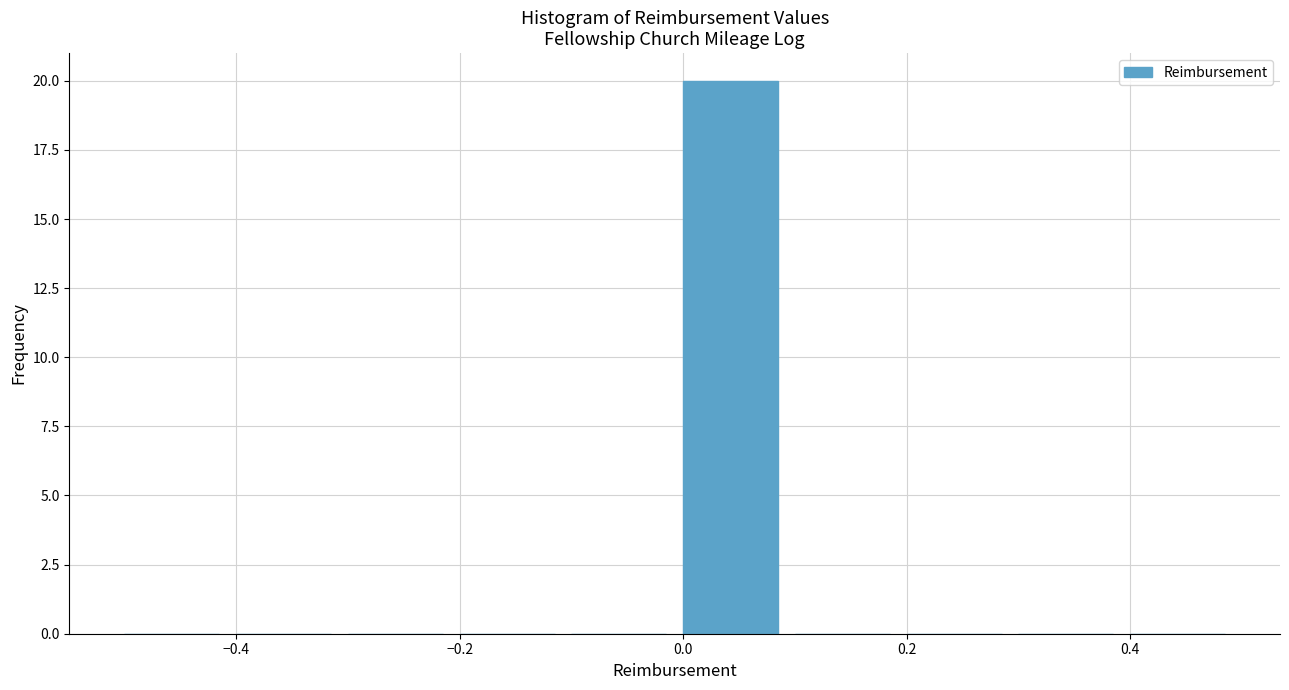

Reading left to right, transcribe this chart: for each bar, give the range it covers on the x-axis and its height. The values are not printed on the chart, so give them approximately, as read against the axis.

-0.5 to -0.4: 0
-0.4 to -0.3: 0
-0.3 to -0.2: 0
-0.2 to -0.1: 0
-0.1 to 0.0: 0
0.0 to 0.1: 20
0.1 to 0.2: 0
0.2 to 0.3: 0
0.3 to 0.4: 0
0.4 to 0.5: 0